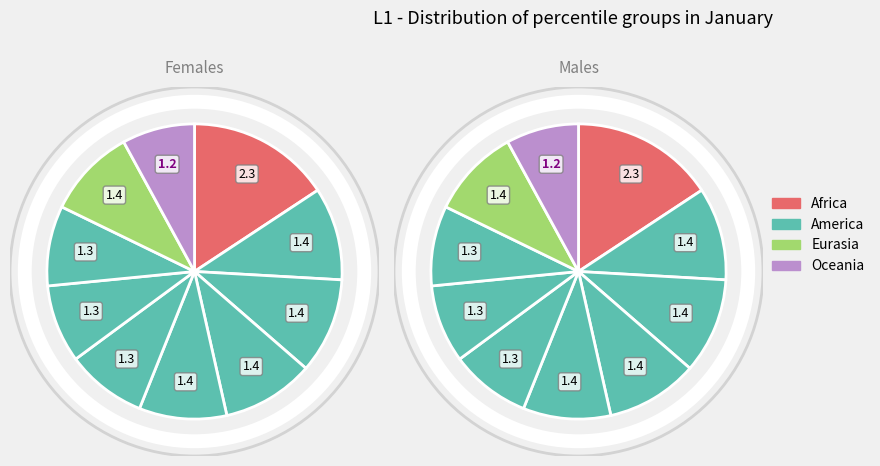

Approximately how many times larger is the value at pct05 compared to pct65?

1.8